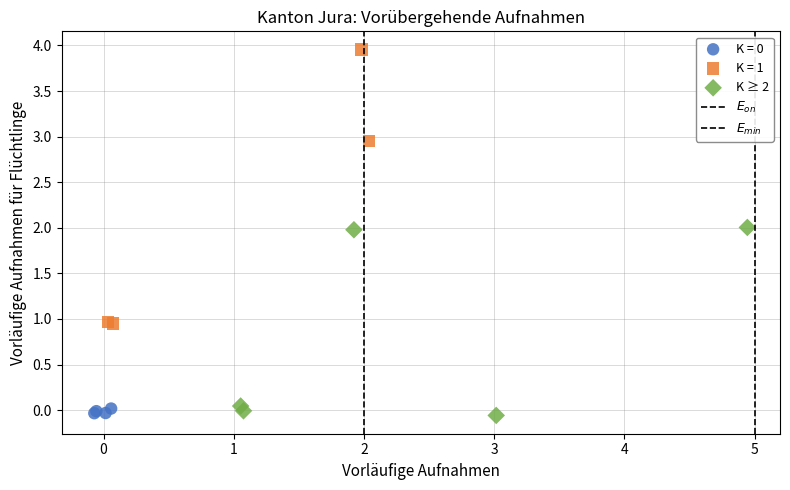

Which series has the largest Y range (max minus min)?

K = 1